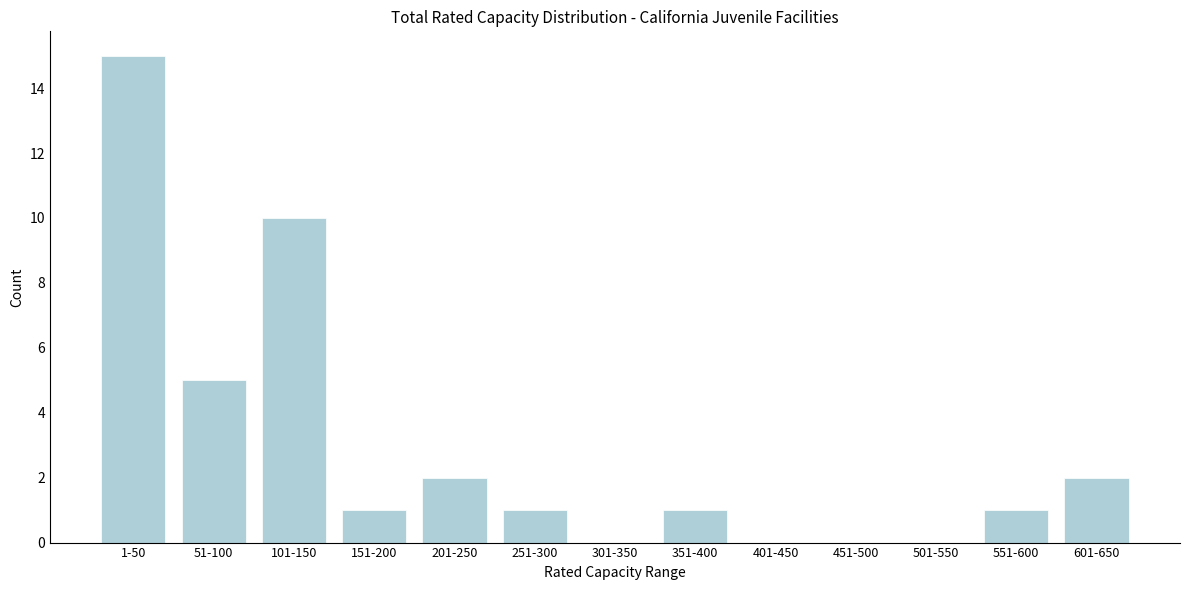

Reading right to left, list all the values displayed in this chart.

601-650=2	551-600=1	501-550=0	451-500=0	401-450=0	351-400=1	301-350=0	251-300=1	201-250=2	151-200=1	101-150=10	51-100=5	1-50=15